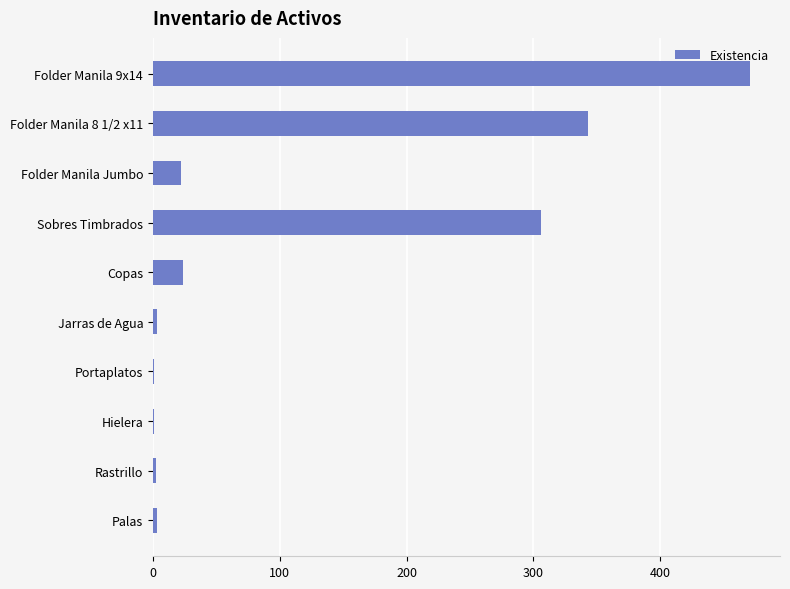

What is the sum of all values?

1176